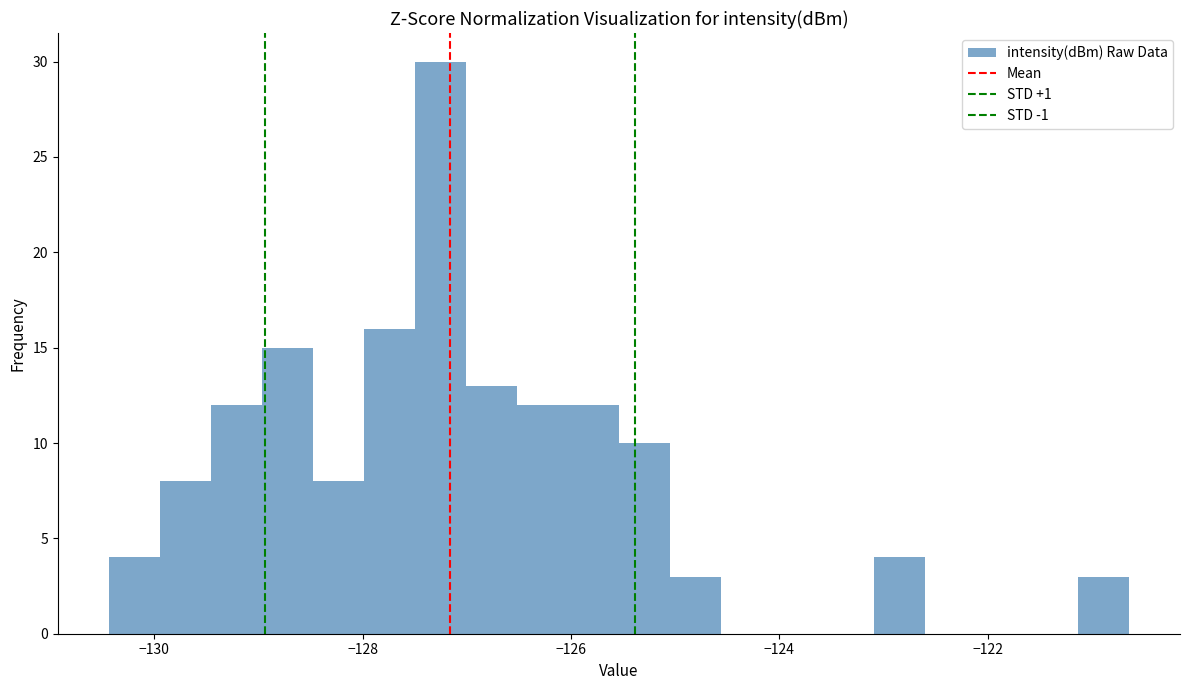

Read against the x-axis, roughly where is the centre of the tallest bar?

-127.2